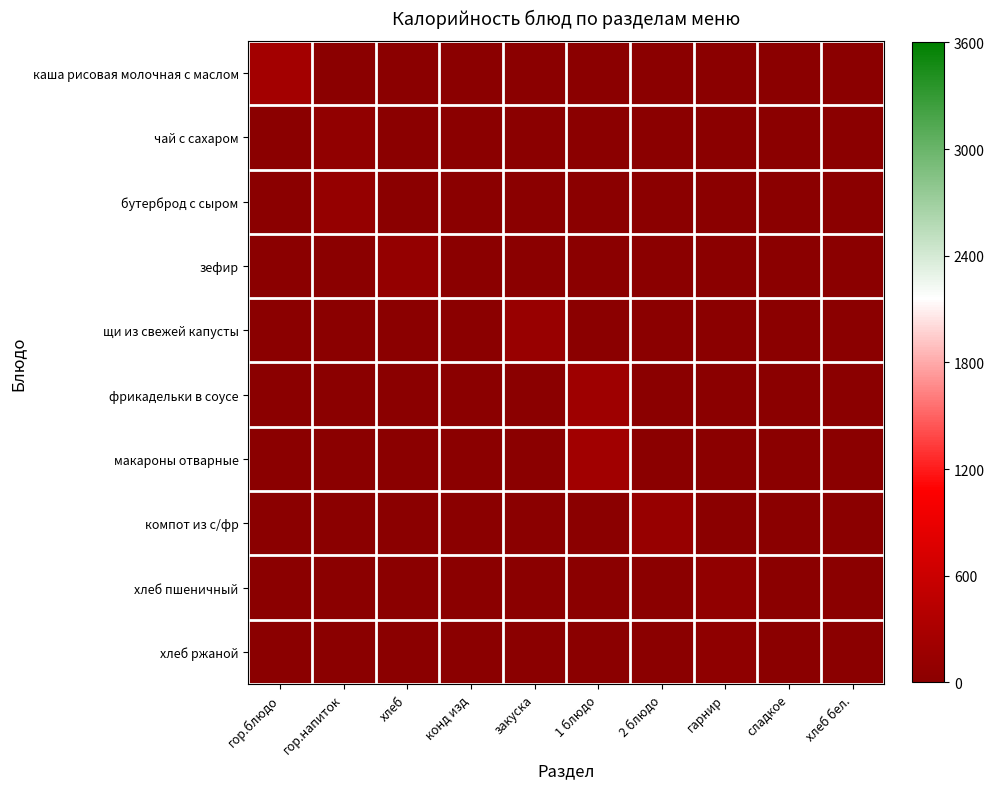

How many series are shown in this chart?

10